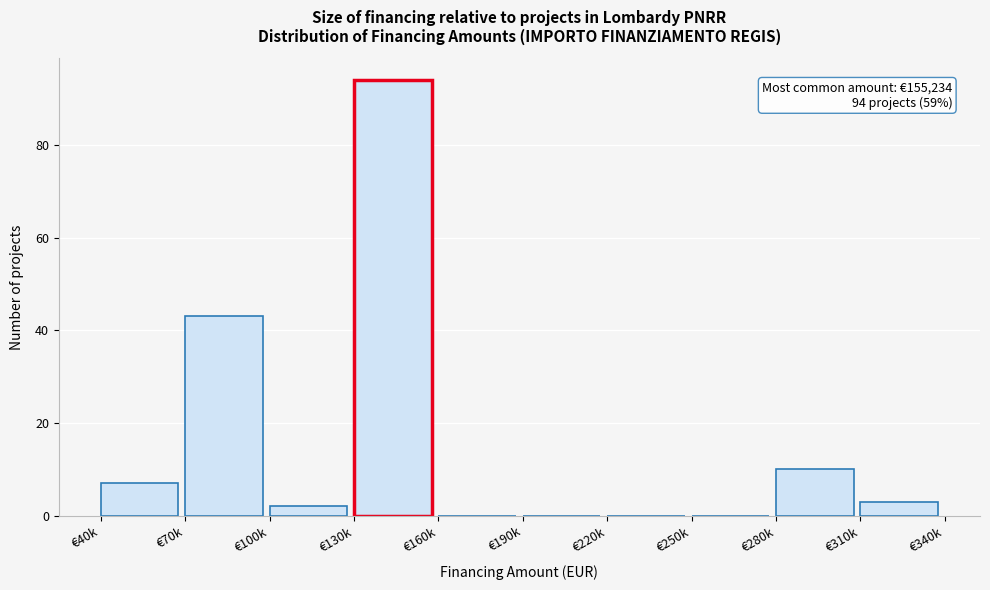

Reading left to right, list all the values displayed in this chart.

€40k=7	€70k=43	€100k=2	€130k=94	€160k=0	€190k=0	€220k=0	€250k=0	€280k=10	€310k=3